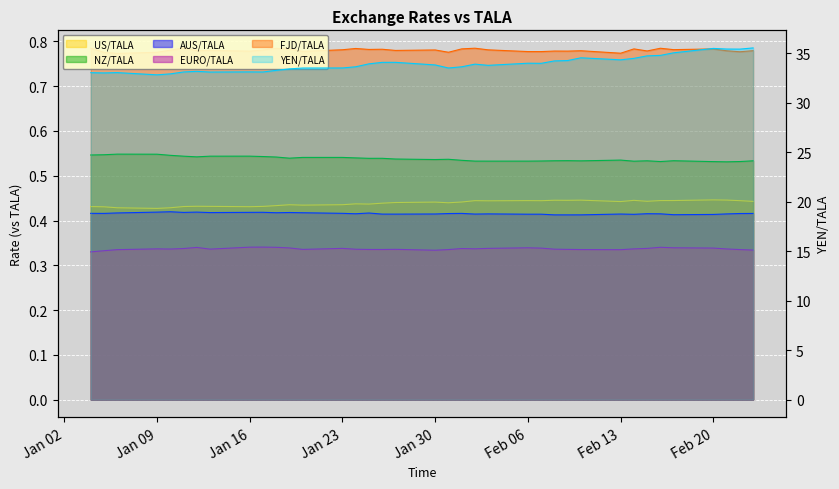

How many lines are shown in the chart?

6